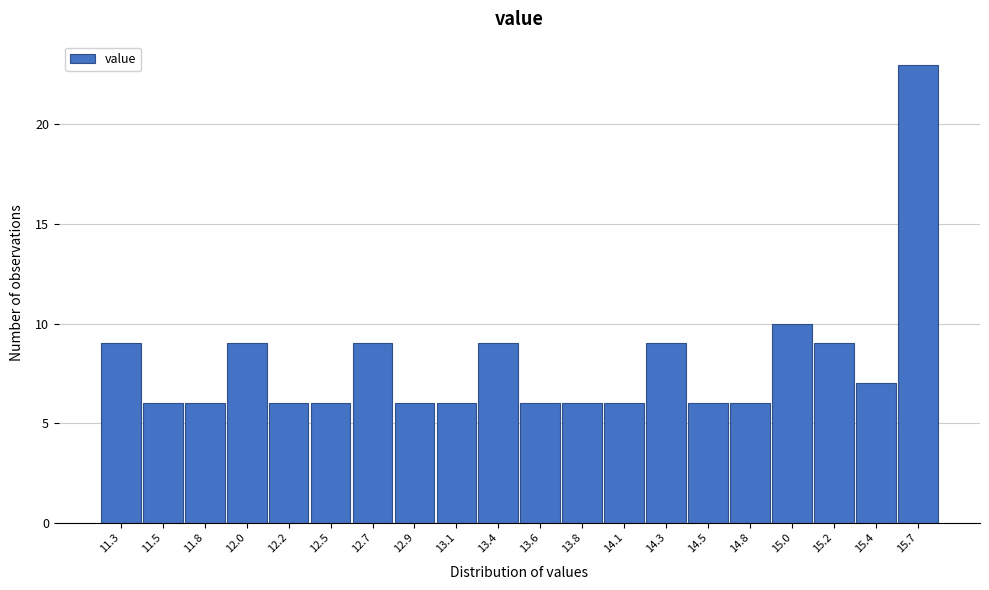

Reading left to right, list all the values displayed in this chart.

9	6	6	9	6	6	9	6	6	9	6	6	6	9	6	6	10	9	7	23